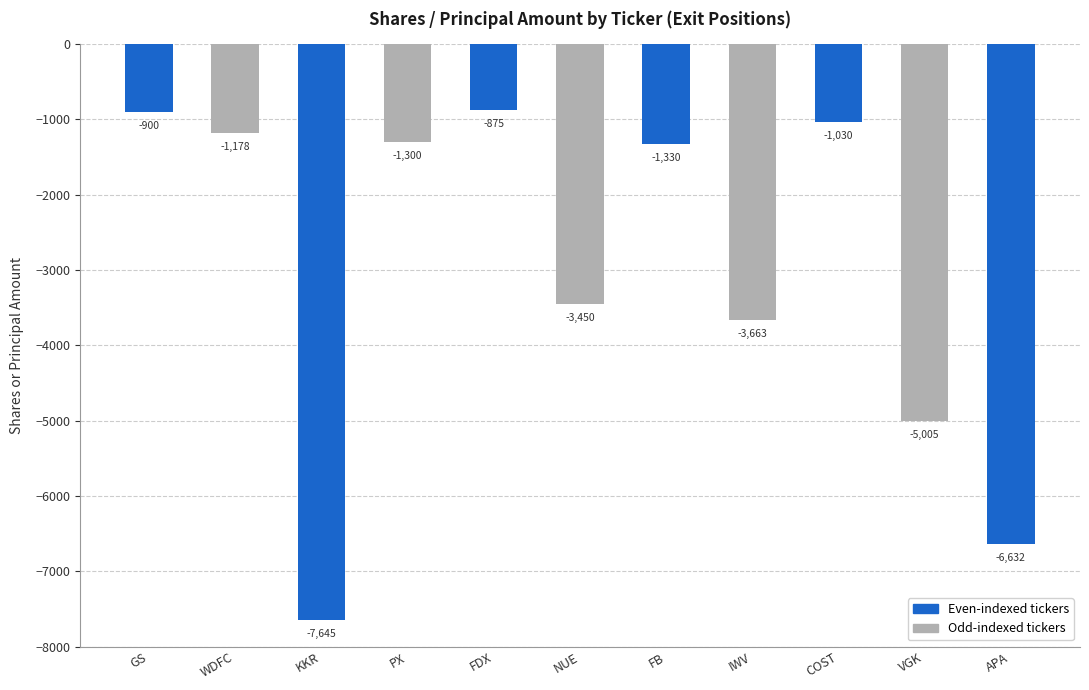

Rank the categories by value from highest to lowest.

FDX, GS, COST, WDFC, PX, FB, NUE, IWV, VGK, APA, KKR